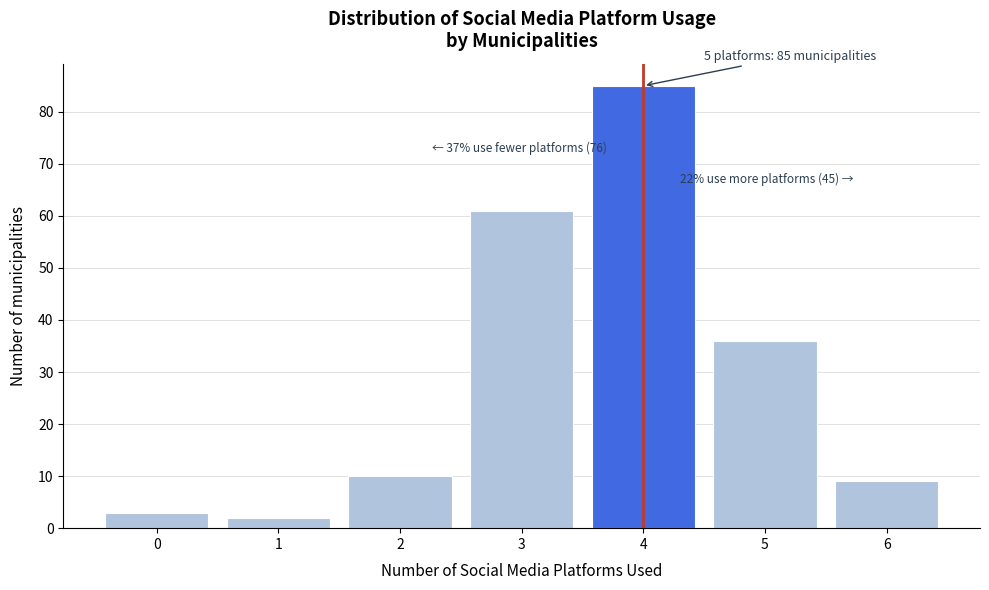

Over which range of the x-axis is the bar tallest?

3.5 to 4.5